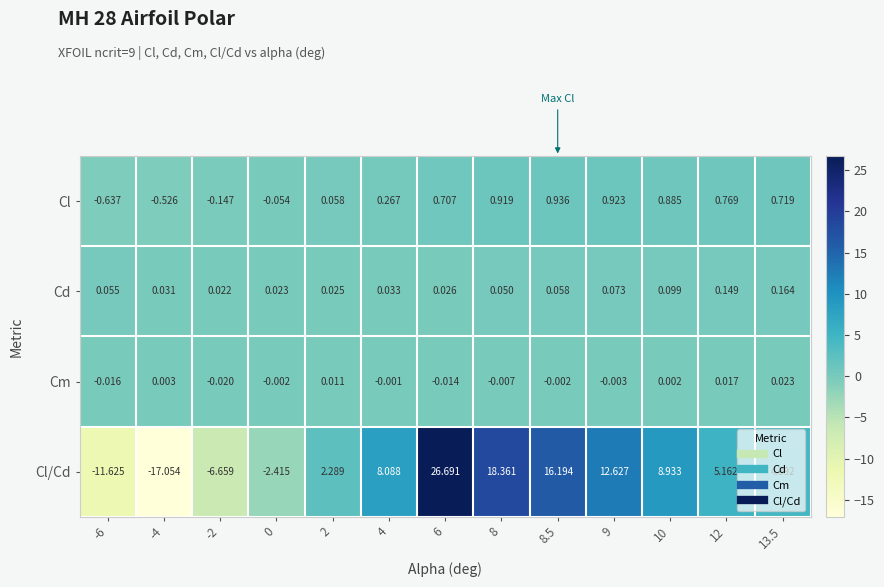

Count the number of categories in the chart.

13